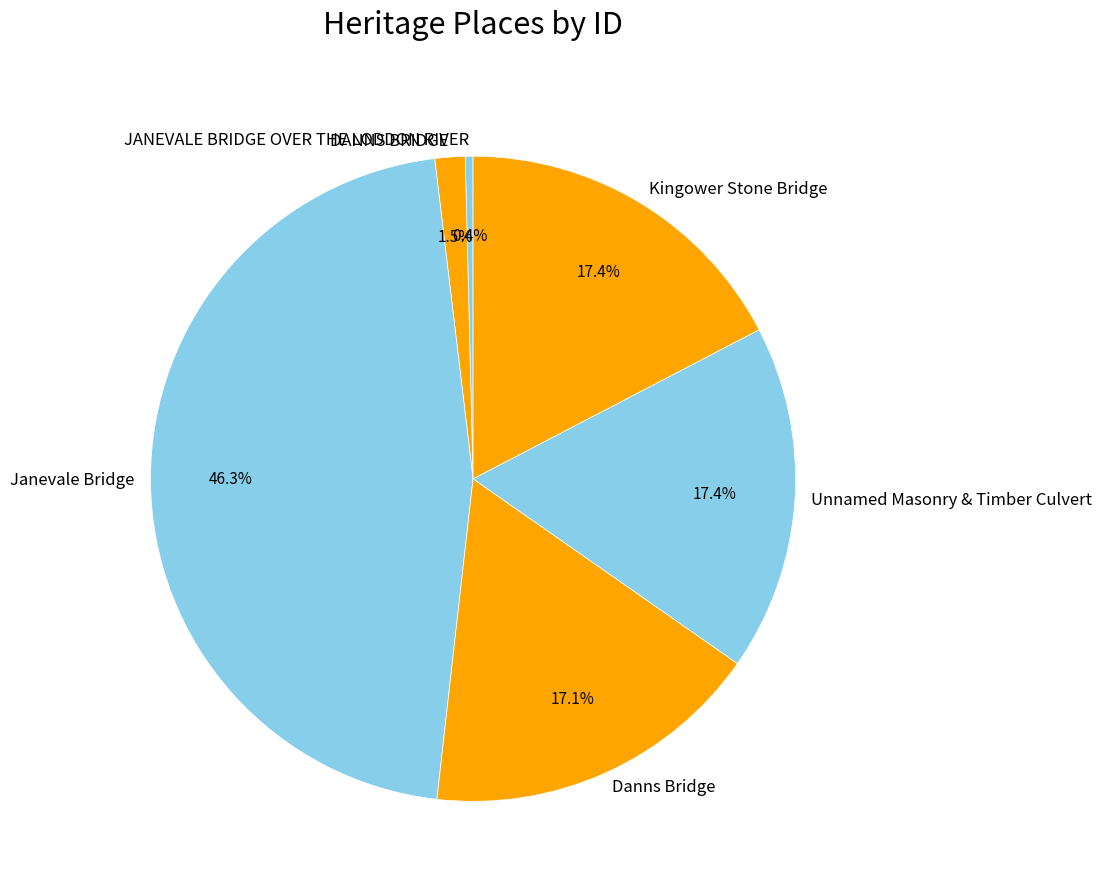

How many segments does this pie chart have?

6